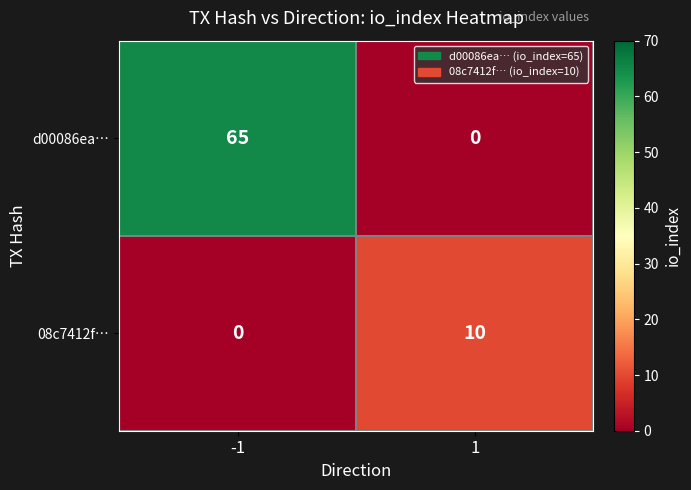

What is the sum of all d00086ea… values?

65